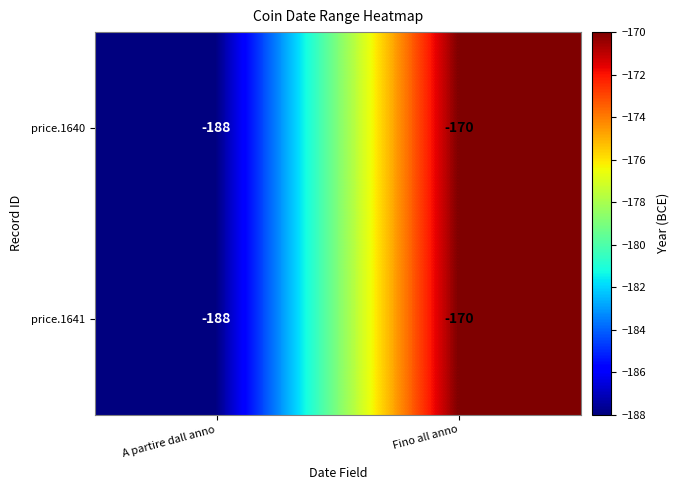

Reading left to right, extract all data points from this chart.

price.1640: -188	-170
price.1641: -188	-170